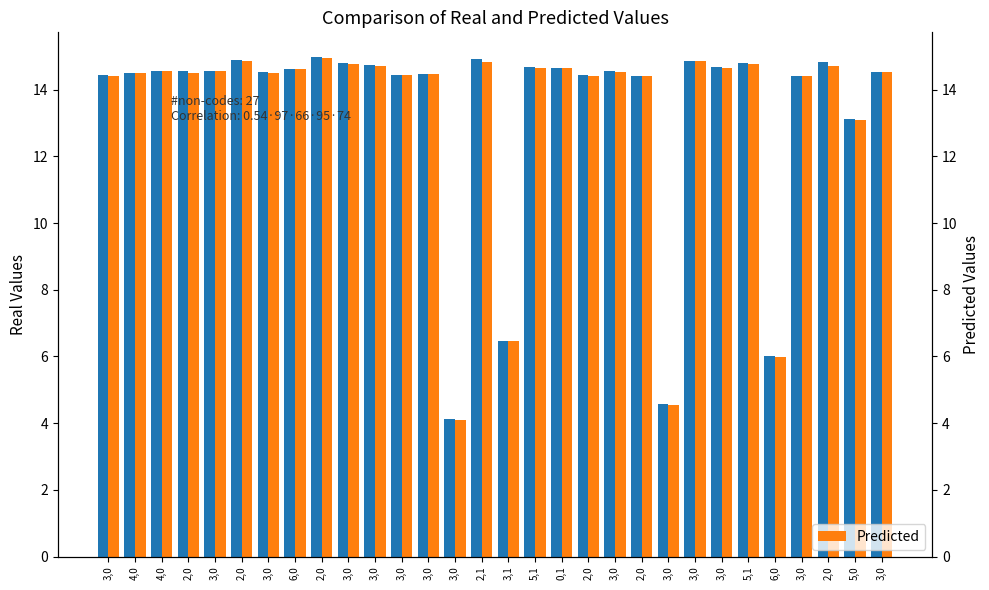

What is the value of the Predicted bar at the 1st from the left?

14.4